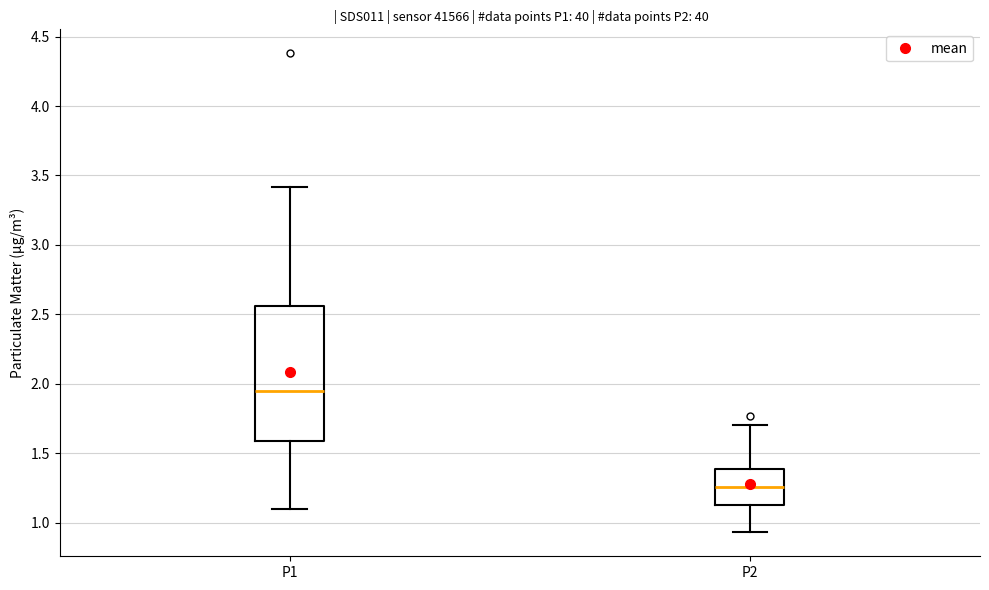

Which box has the highest median line?

P1